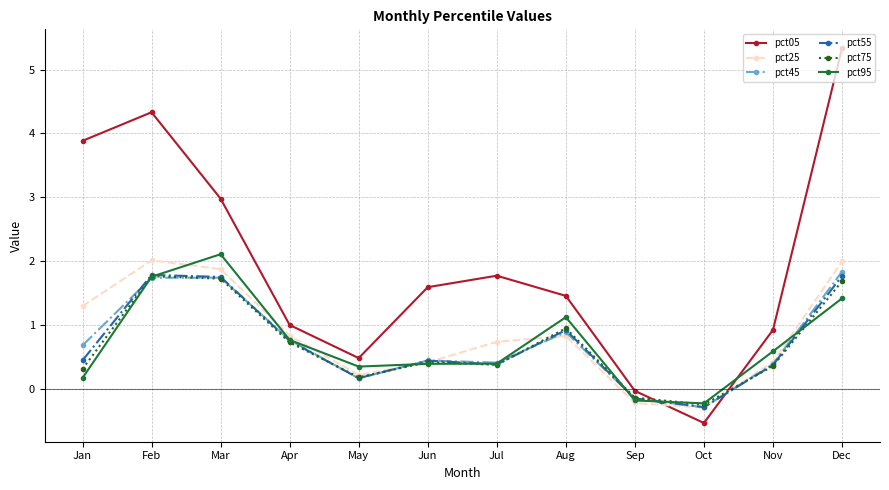

What is the approximate value of pct05 at Apr?

1.0